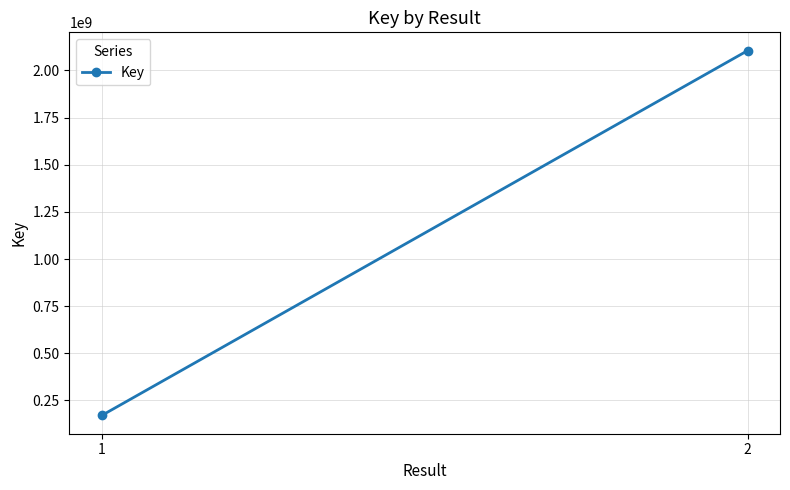

Is this an area chart (filled region under the line)?

No